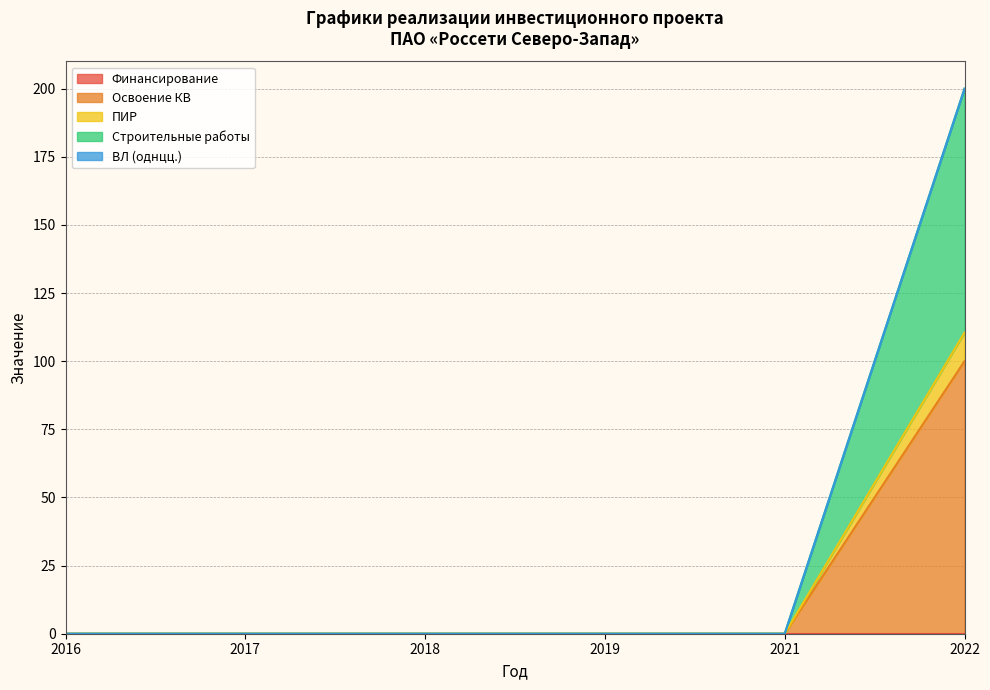

True or false: Освоение КВ has more than 2 interior local peaks.

False